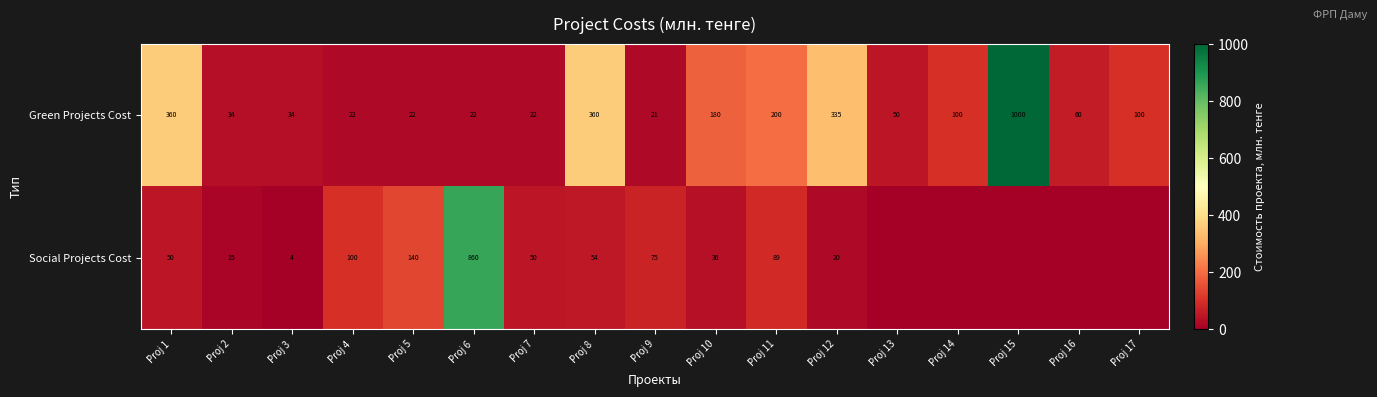

Rank the series at Proj 4 from highest to lowest value.

Social Projects Cost, Green Projects Cost